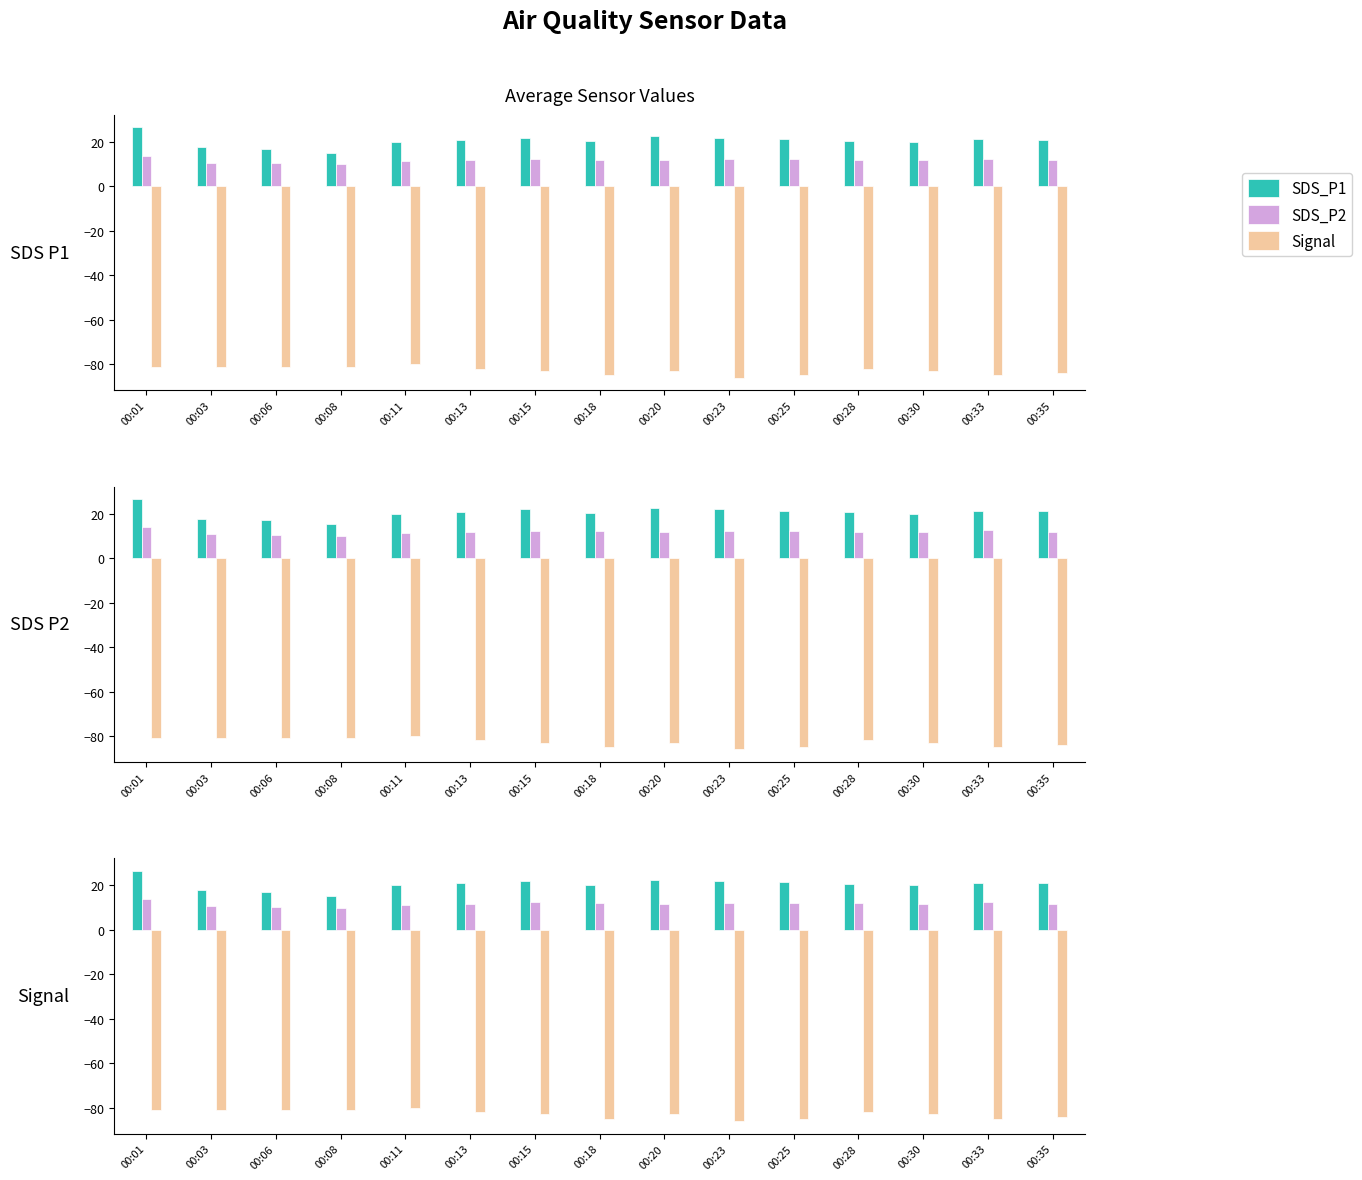

What is the difference between the highest and lowest values at 00:13?

102.9